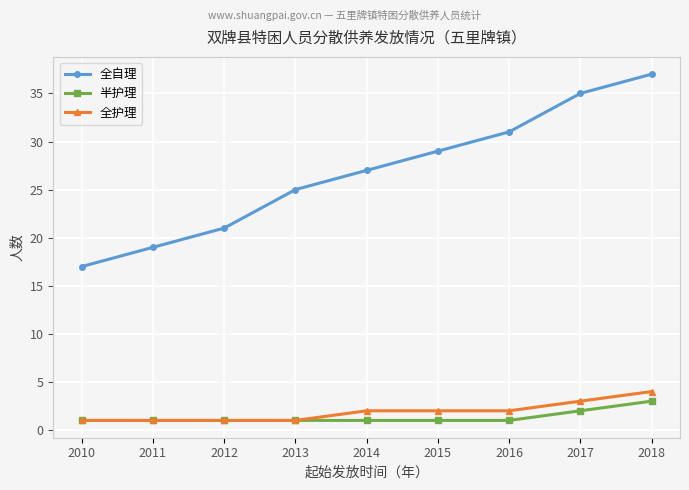

Reading left to right, extract all data points from this chart.

全自理: 2010=17	2011=19	2012=21	2013=25	2014=27	2015=29	2016=31	2017=35	2018=37
半护理: 2010=1	2011=1	2012=1	2013=1	2014=1	2015=1	2016=1	2017=2	2018=3
全护理: 2010=1	2011=1	2012=1	2013=1	2014=2	2015=2	2016=2	2017=3	2018=4